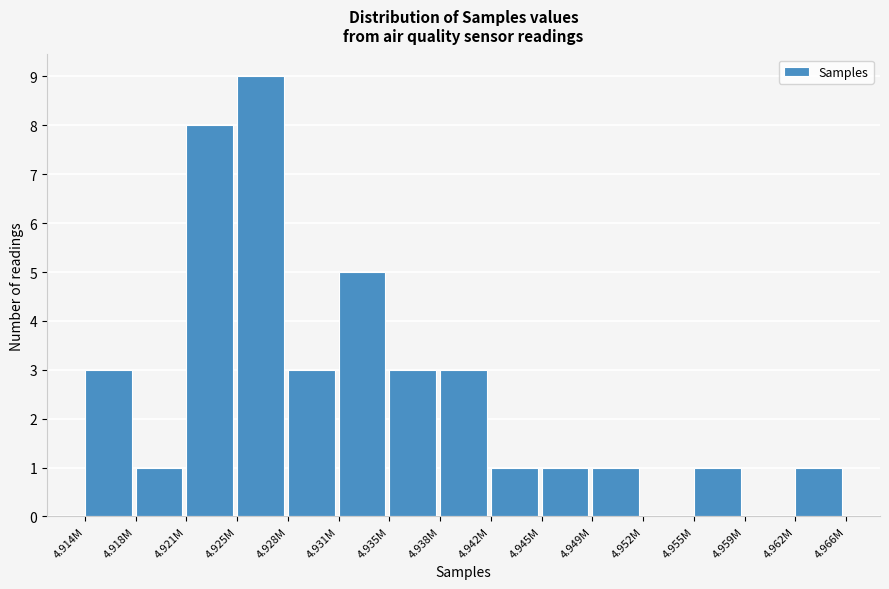

Reading left to right, extract all data points from this chart.

4.914M=3	4.918M=1	4.921M=8	4.925M=9	4.928M=3	4.931M=5	4.935M=3	4.938M=3	4.942M=1	4.945M=1	4.949M=1	4.952M=0	4.955M=1	4.959M=0	4.962M=1